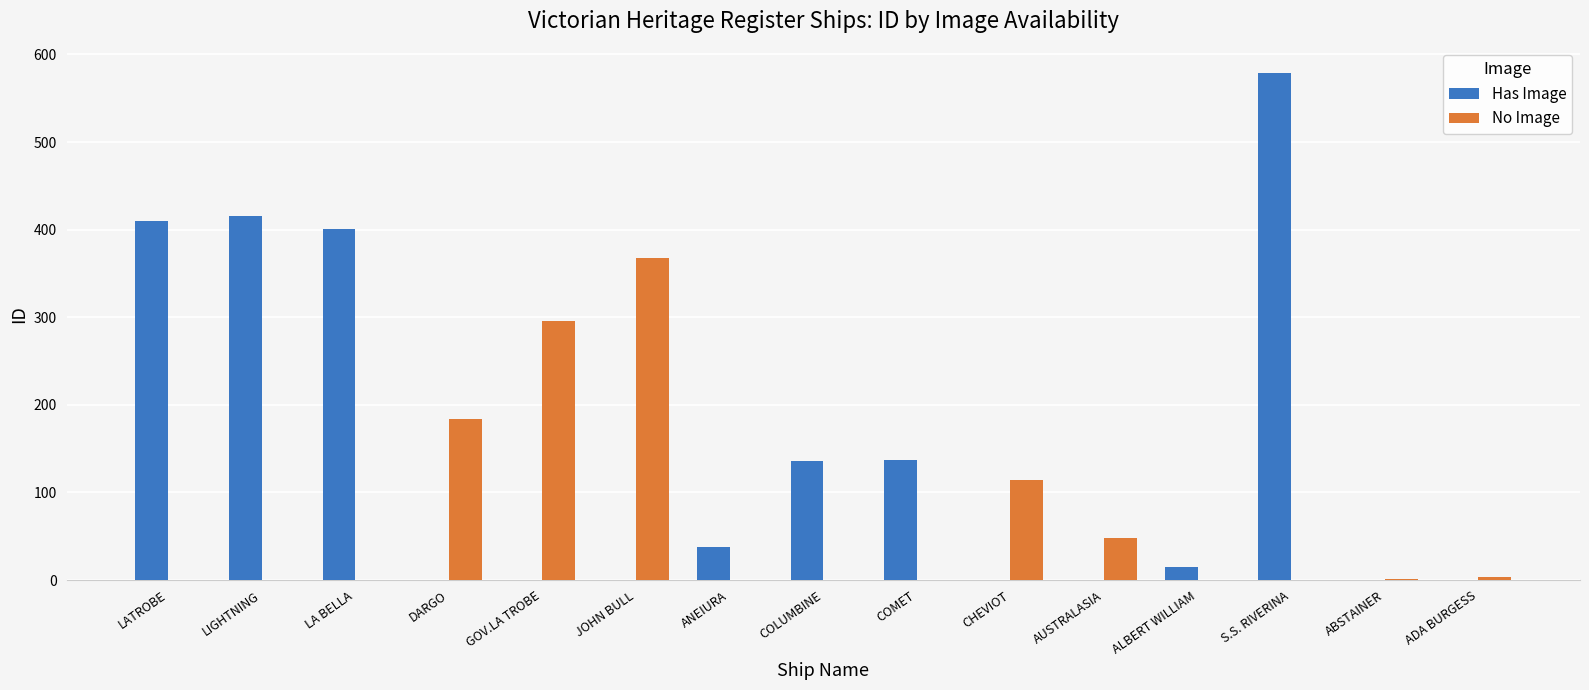

At which label is Has Image closest to 289?

LA BELLA